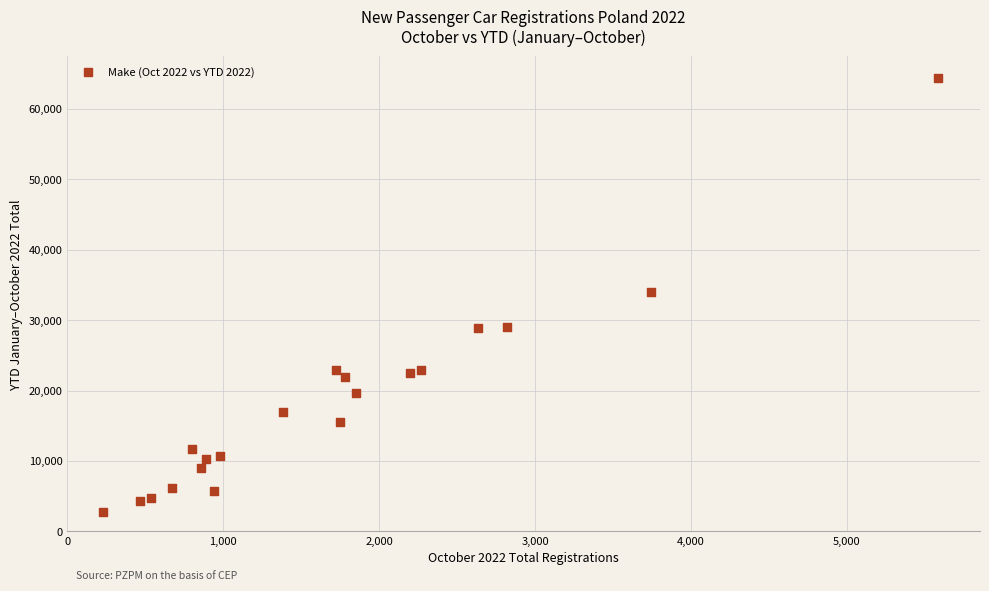

What is the range of Y values (max minus min)?

61618